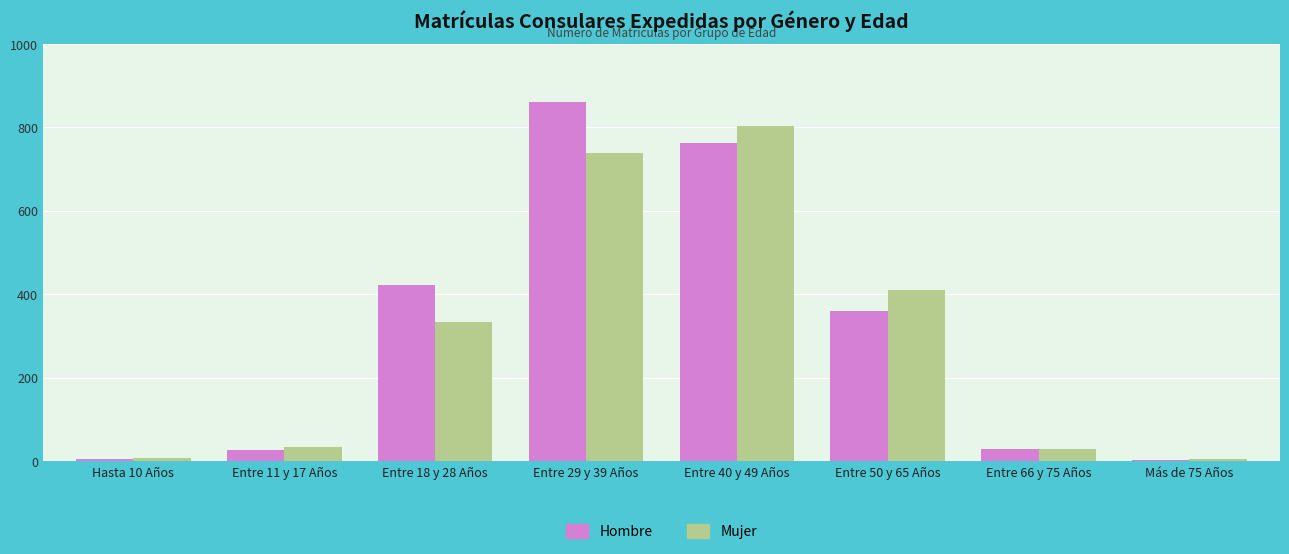

Which series has the largest range (max minus min)?

Hombre